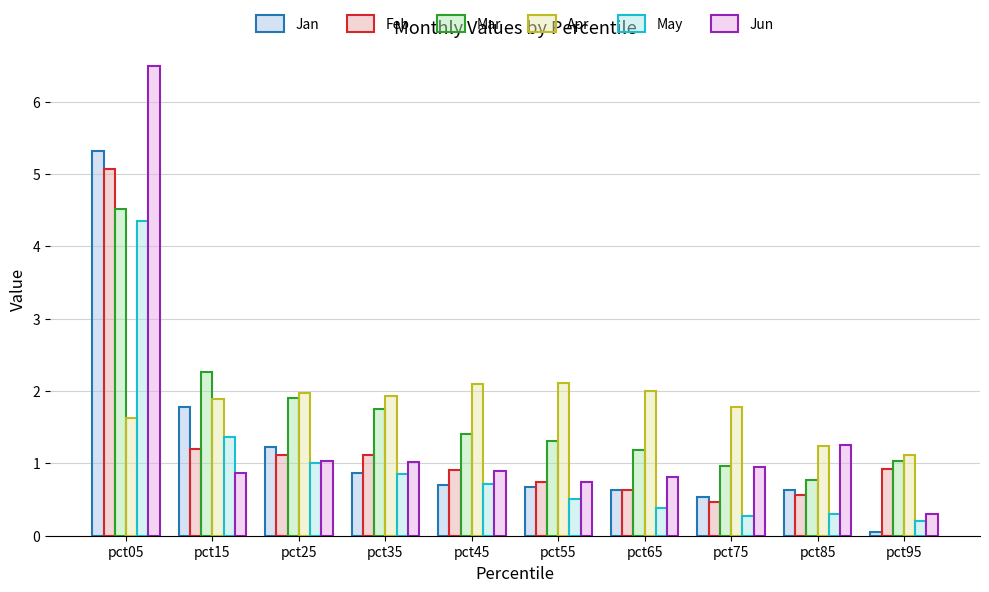

How many data points does each series have?

10